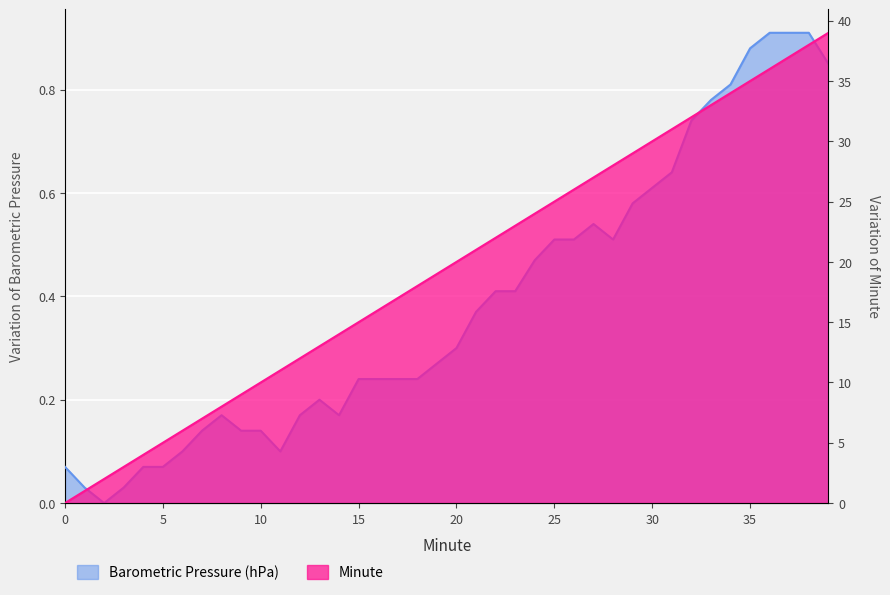

Is it true that Minute equals 34.0 at 34?

True